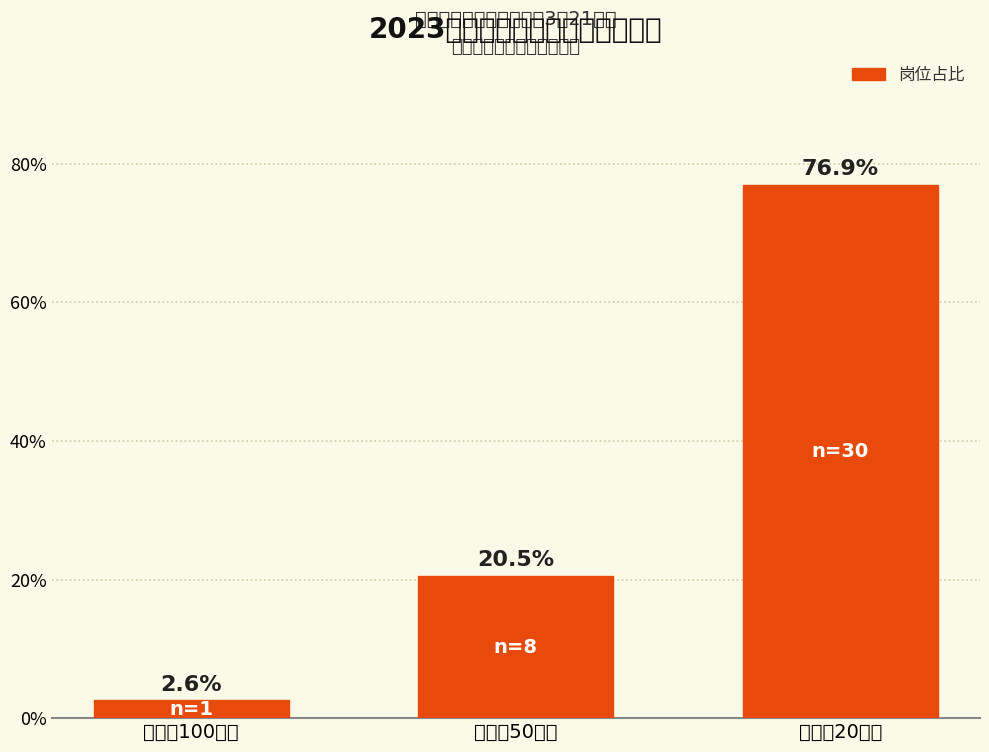

What is the change in value from 招报比100以上 to 招报比50以上?

+17.9